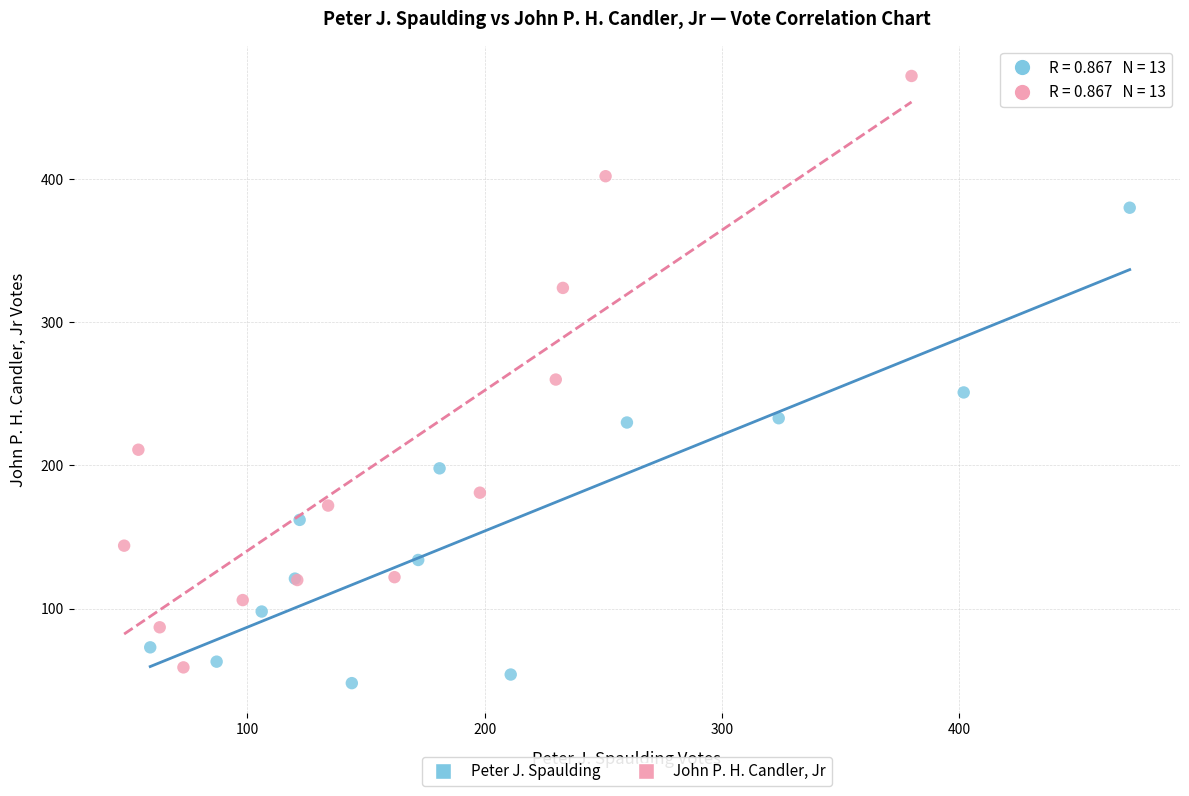

Which series has the widest spread of Y values?

John P. H. Candler, Jr